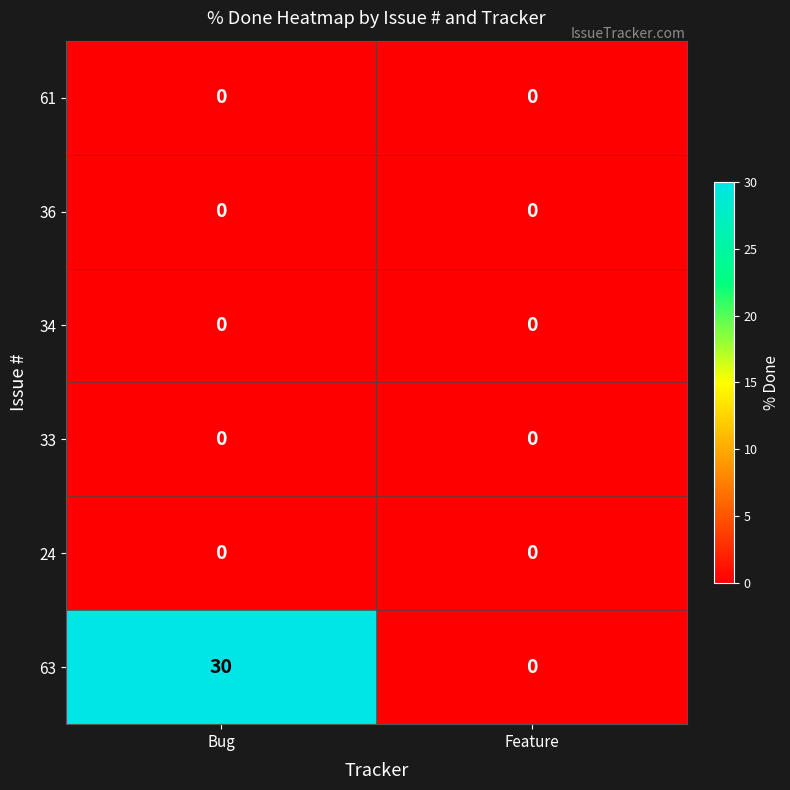

Reading right to left, transcribe all the data shown in this chart.

61: Feature=0	Bug=0
36: Feature=0	Bug=0
34: Feature=0	Bug=0
33: Feature=0	Bug=0
24: Feature=0	Bug=0
63: Feature=0	Bug=30